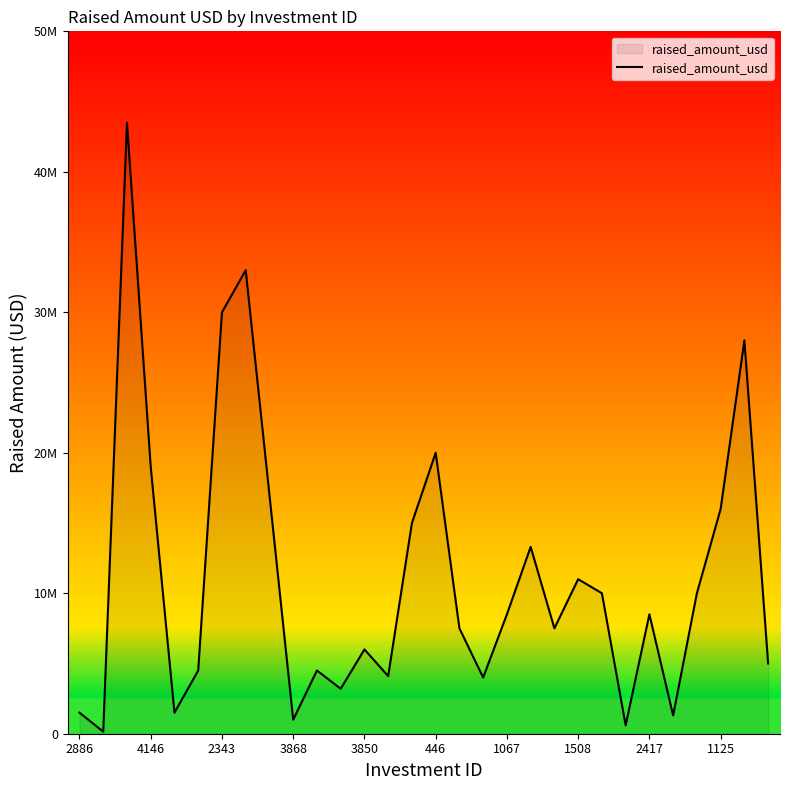

Does the chart display data point markers on the line(s)?

No